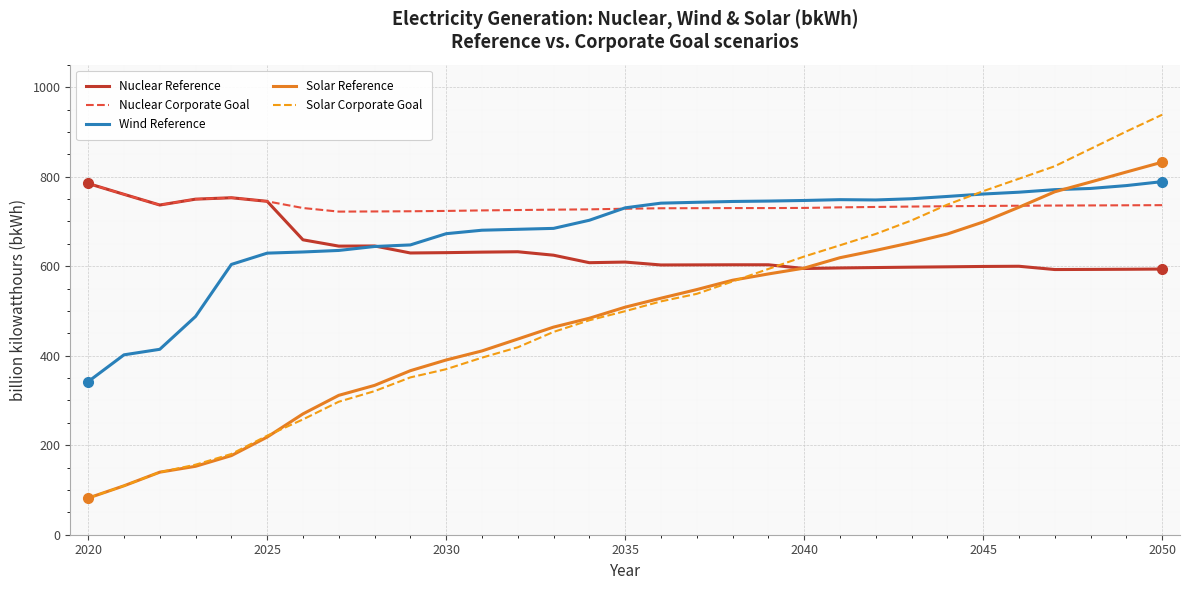

What is the minimum value for Solar Corporate Goal?

81.9